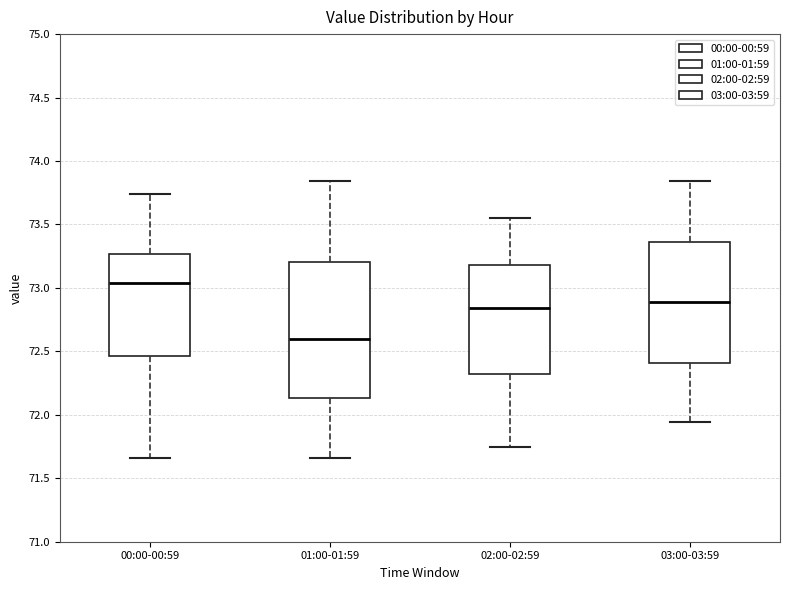

Comparing the boxes themselves (not the whiskers), which one is the tallest?

01:00-01:59